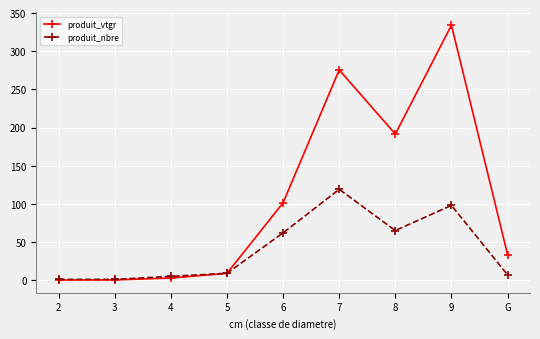

What is the average value of the produit_nbre series?

40.8